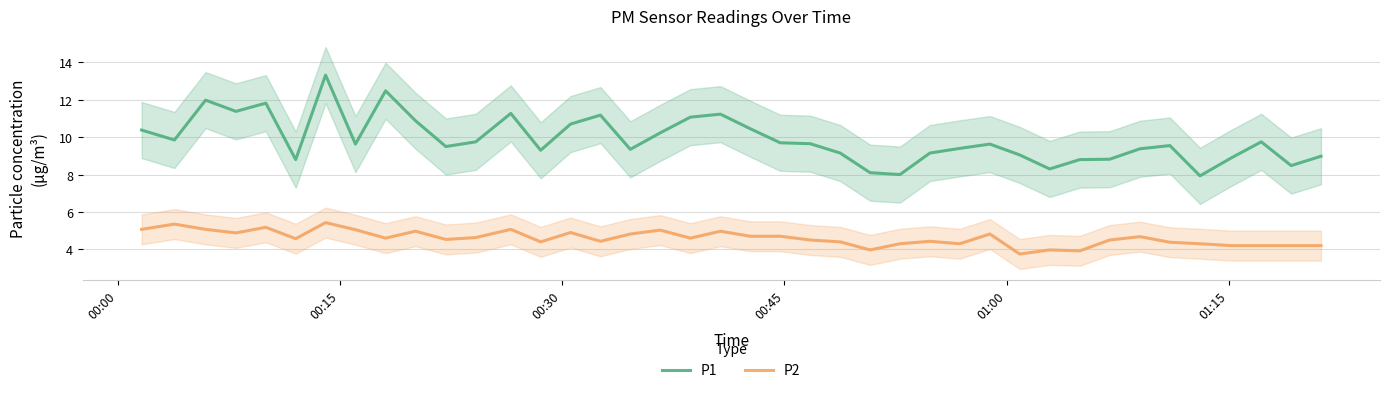

True or false: P1 and P2 intersect in this chart.

False